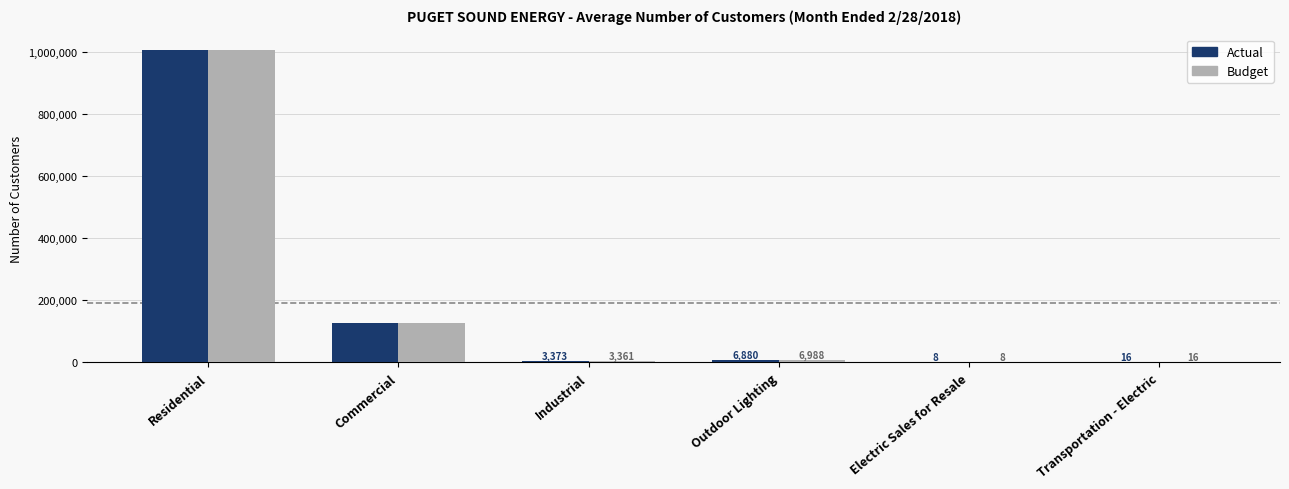

What is the sum of all Budget values?

1144510